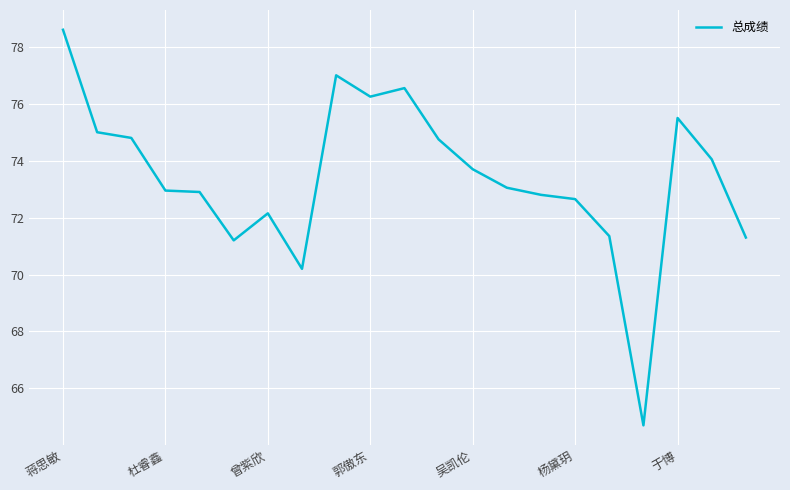

What is the difference between the maximum and minimum values?

13.9